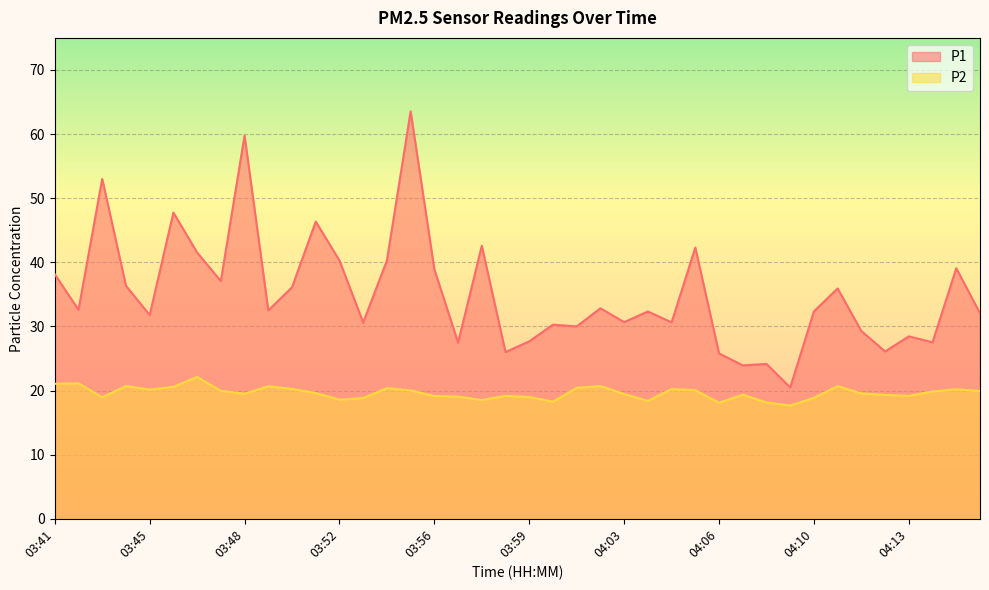

What is the minimum value shown in the chart?

17.7